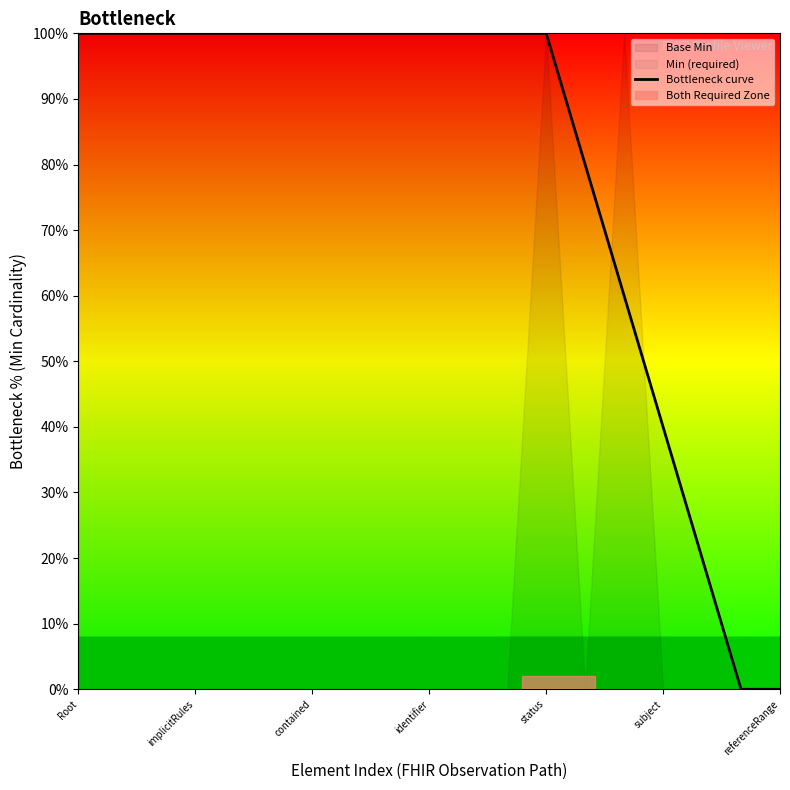

How many data points does each series have?

19